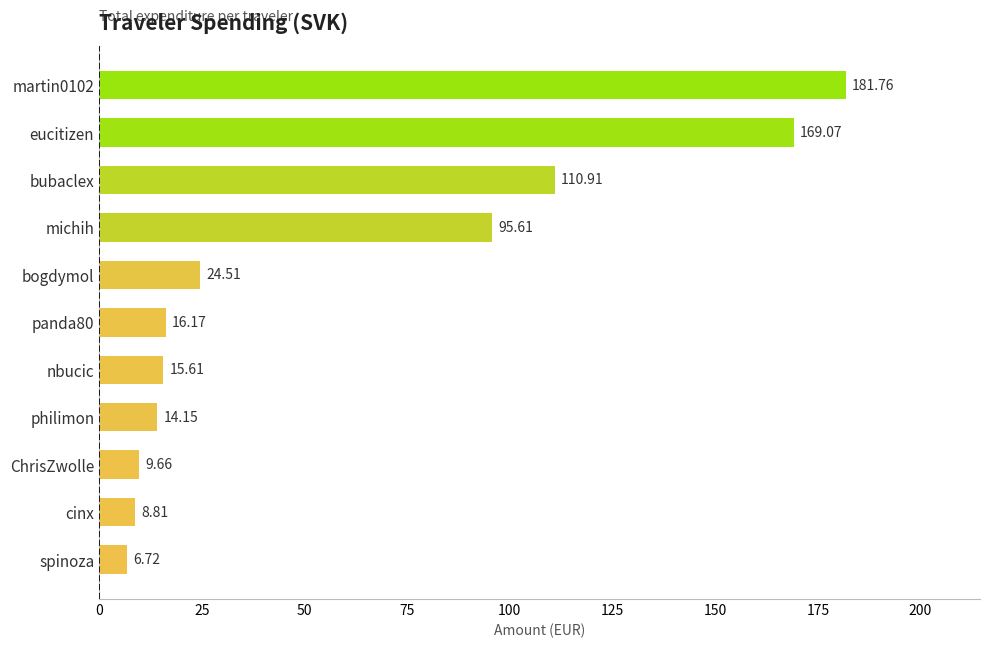

Rank the categories by value from lowest to highest.

spinoza, cinx, ChrisZwolle, philimon, nbucic, panda80, bogdymol, michih, bubaclex, eucitizen, martin0102